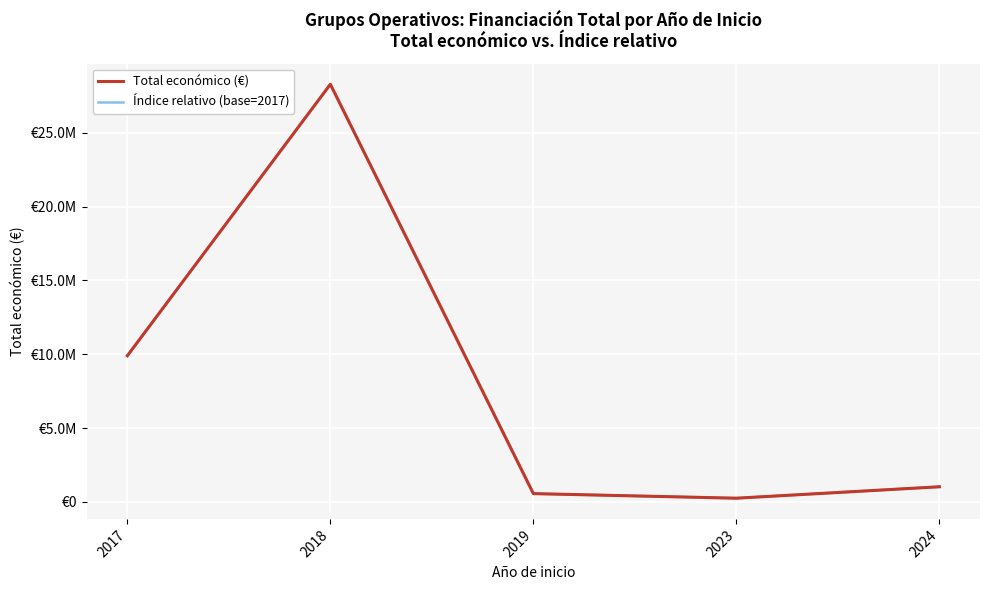

True or false: Índice relativo (base=2017) and Total económico (€) cross at least once.

False